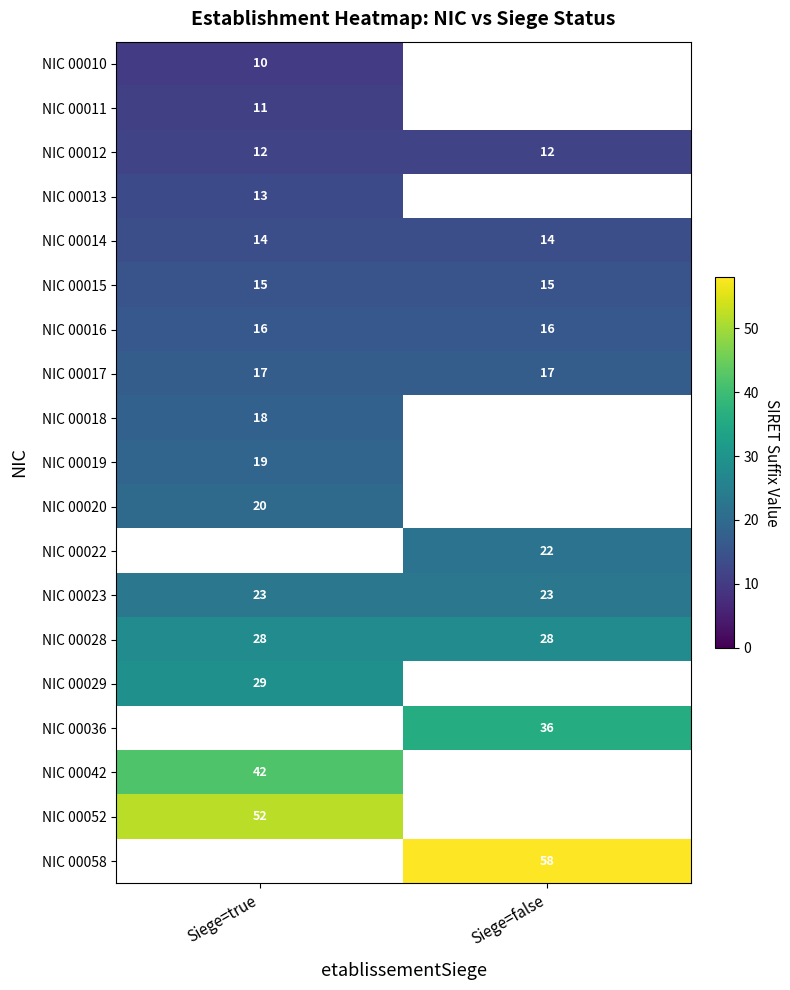

Is it true that NIC 00012 equals 12 at Siege=true?

True